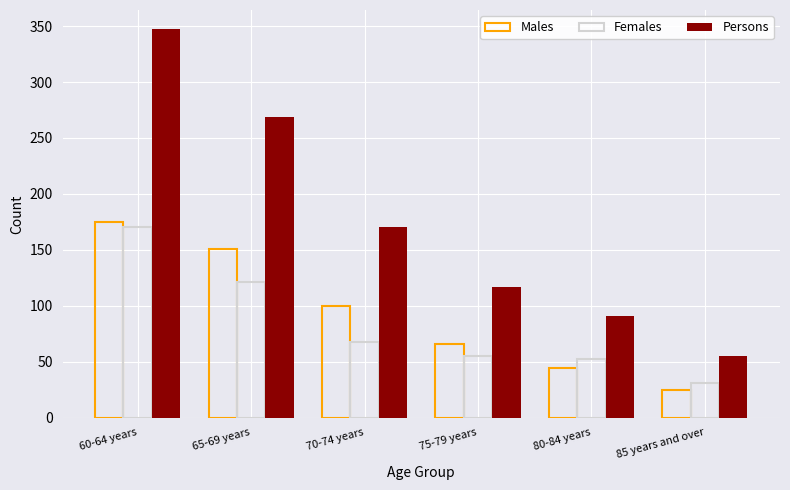

Reading left to right, transcribe all the data shown in this chart.

Males: 175	151	100	66	44	25
Females: 170	121	68	55	52	31
Persons: 347	269	170	117	91	55